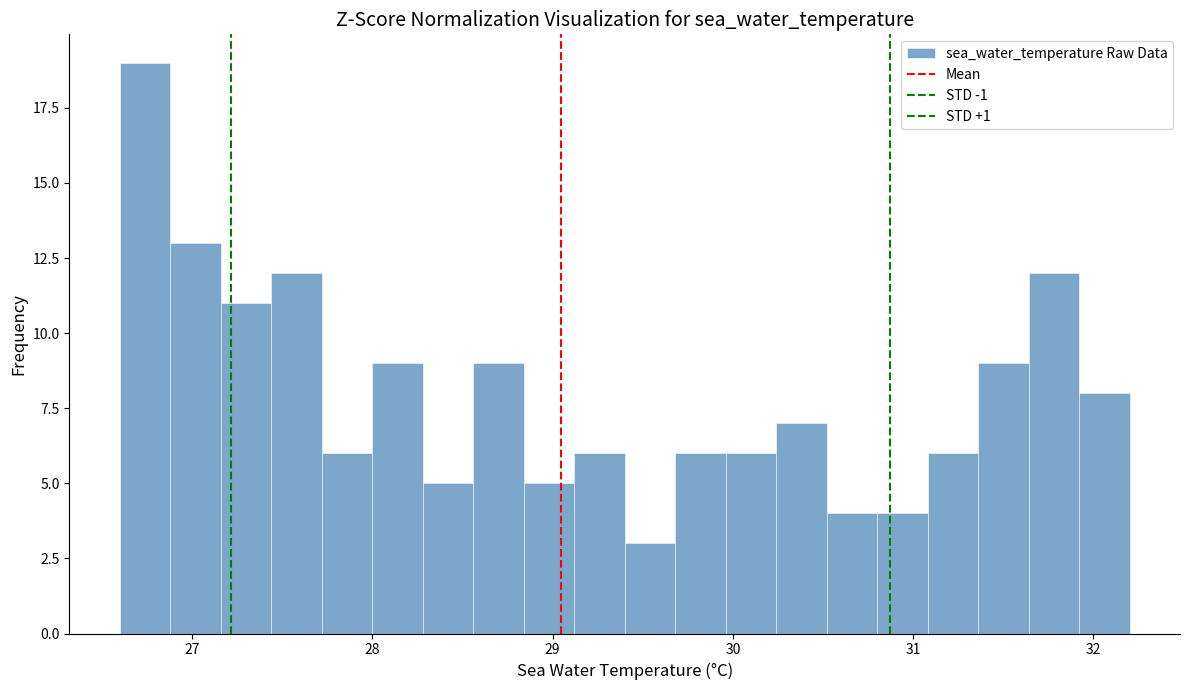

Around what value on the x-axis is the tallest bar? Give the approximate position of its centre, as read against the axis.

26.7